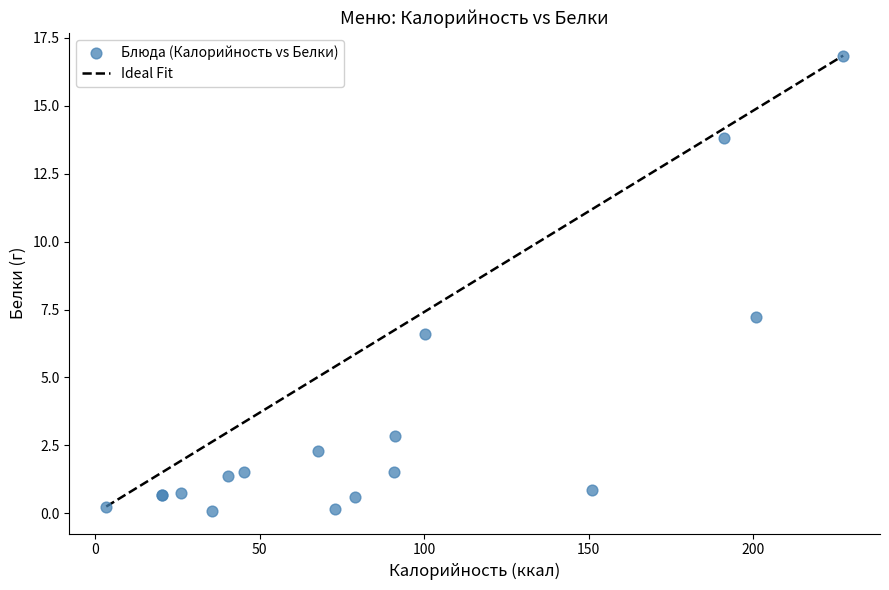

What Y value in the scatter plot is closest to 8?

7.2